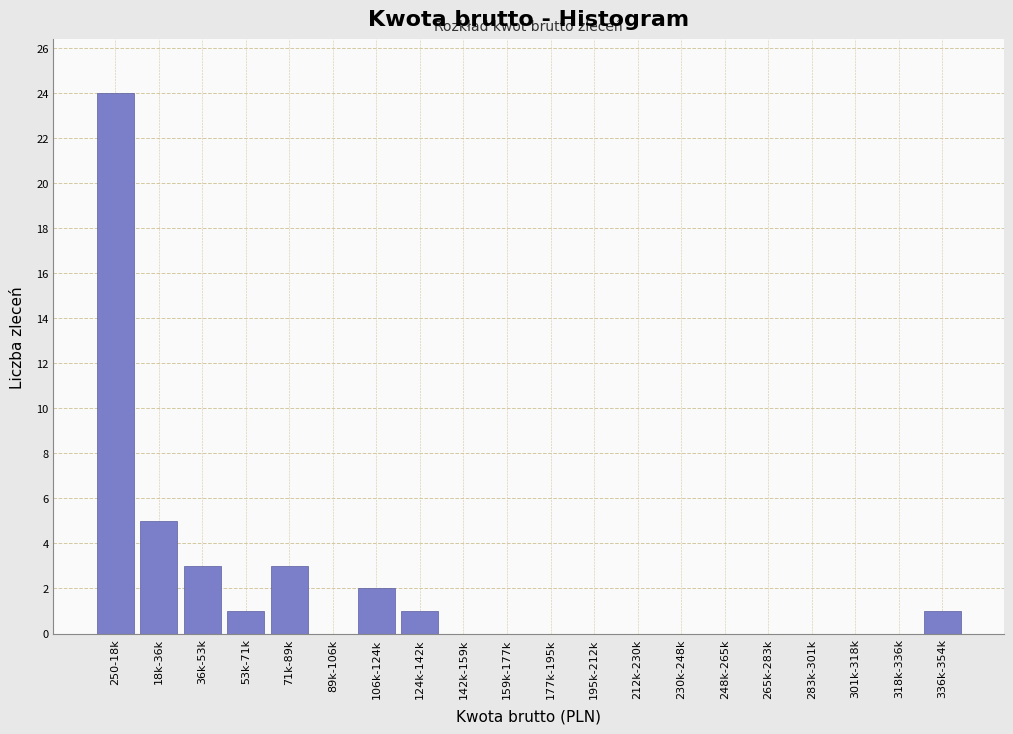

Reading right to left, extract all data points from this chart.

336k-354k=1	318k-336k=0	301k-318k=0	283k-301k=0	265k-283k=0	248k-265k=0	230k-248k=0	212k-230k=0	195k-212k=0	177k-195k=0	159k-177k=0	142k-159k=0	124k-142k=1	106k-124k=2	89k-106k=0	71k-89k=3	53k-71k=1	36k-53k=3	18k-36k=5	250-18k=24